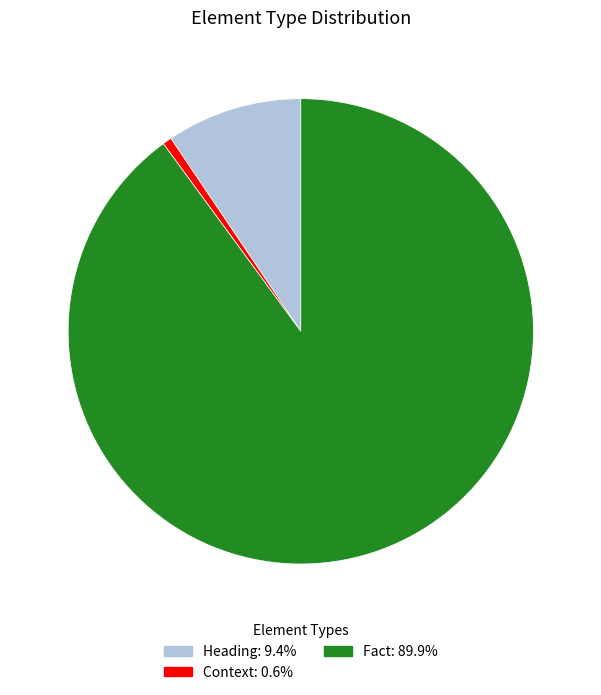

Which category has the smallest portion of the pie?

Context